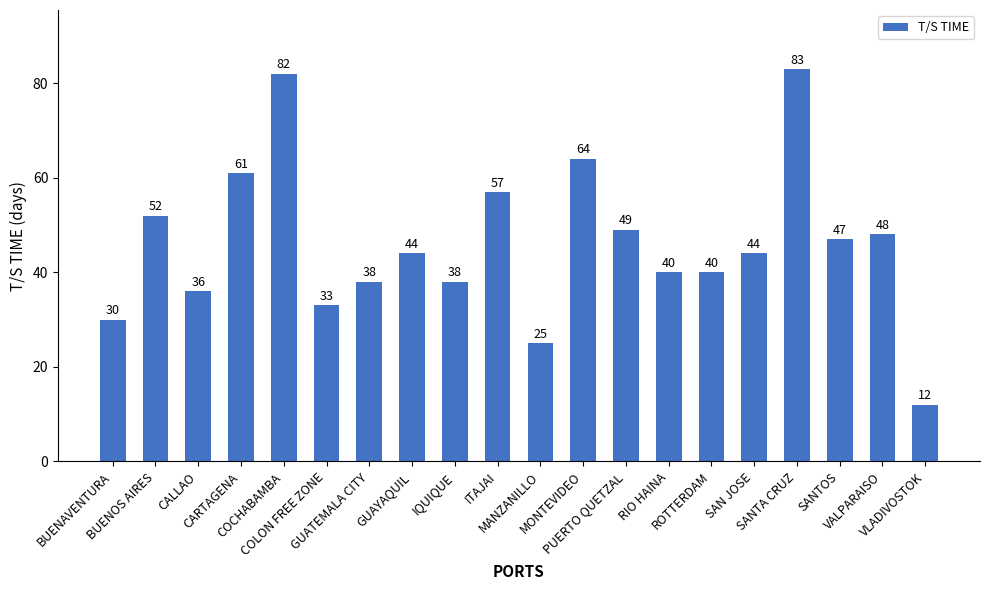

What is the change in value from BUENAVENTURA to CALLAO?

+6